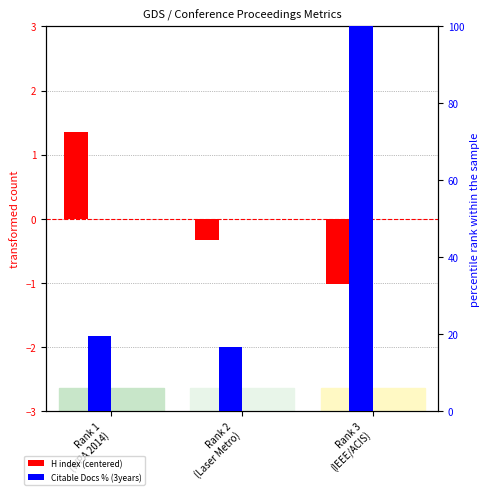

What is the label of the 1st bar from the right?

Rank 3
(IEEE/ACIS)